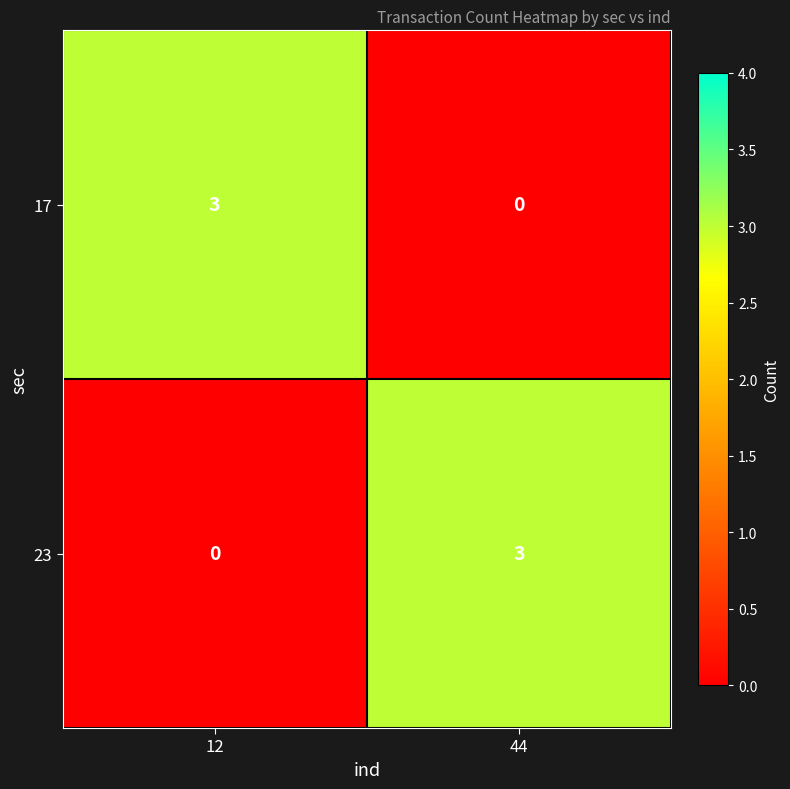

Is it true that 23 equals 1 at 44?

False